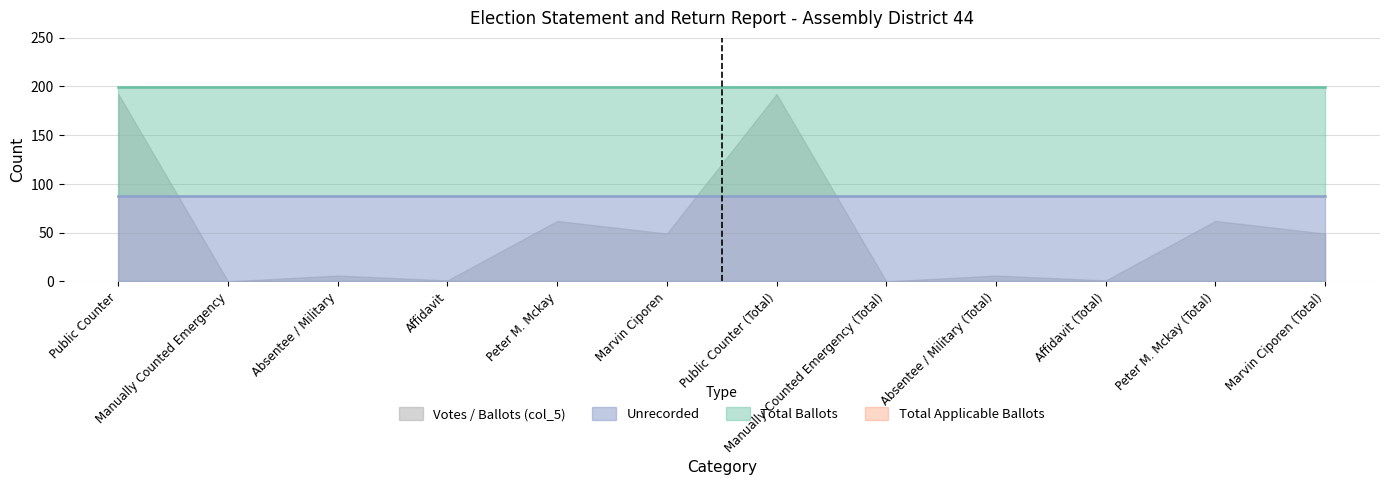

What are all the series names shown in the legend?

Unrecorded, Total Ballots, Total Applicable Ballots, Votes / Ballots (col_5)